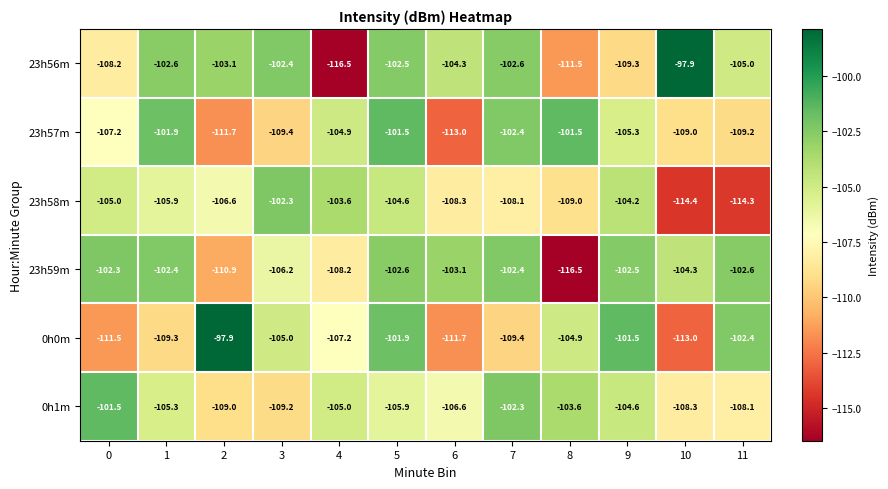

How many series are shown in this chart?

6